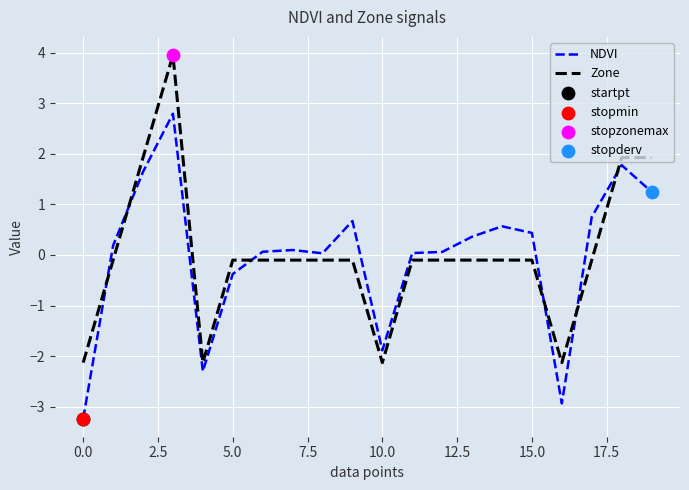

Which series has the widest spread of values?

Zone